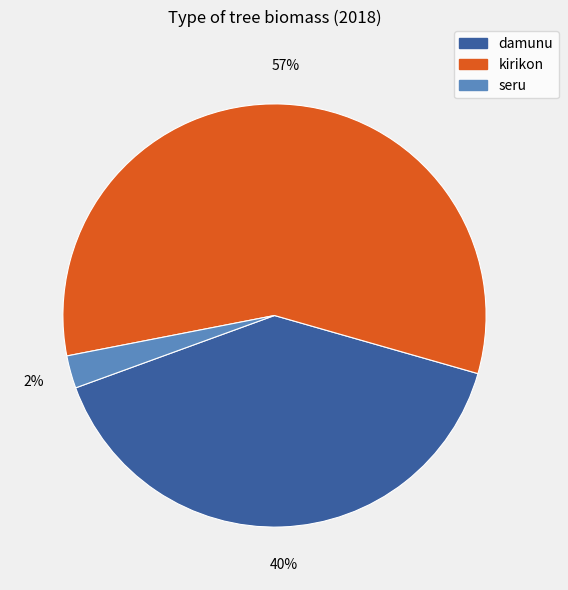

Does any single category account for the majority?

Yes